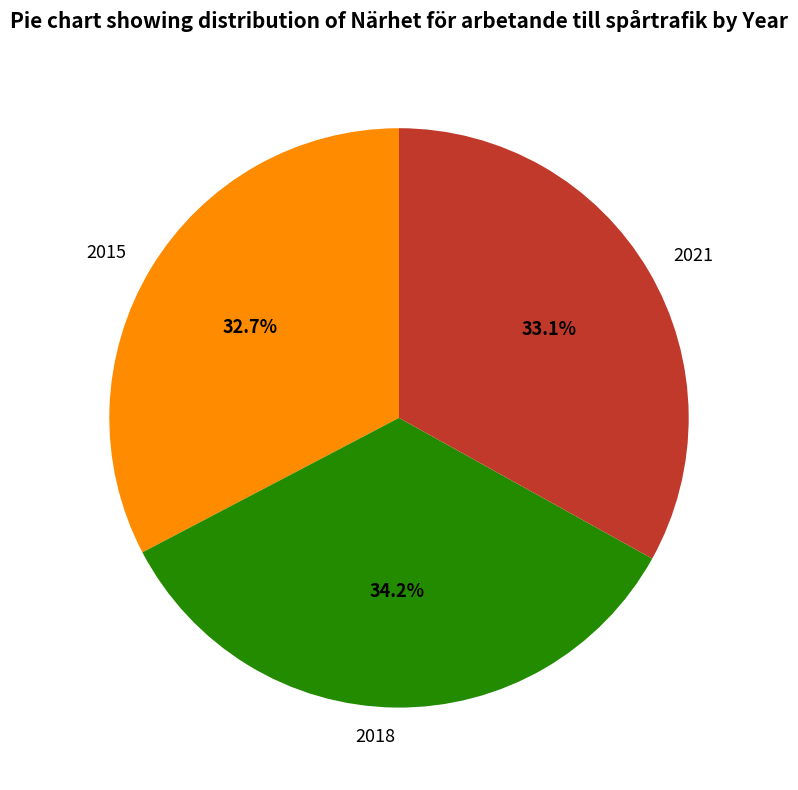

True or false: 2015 accounts for 18% of the total.

False